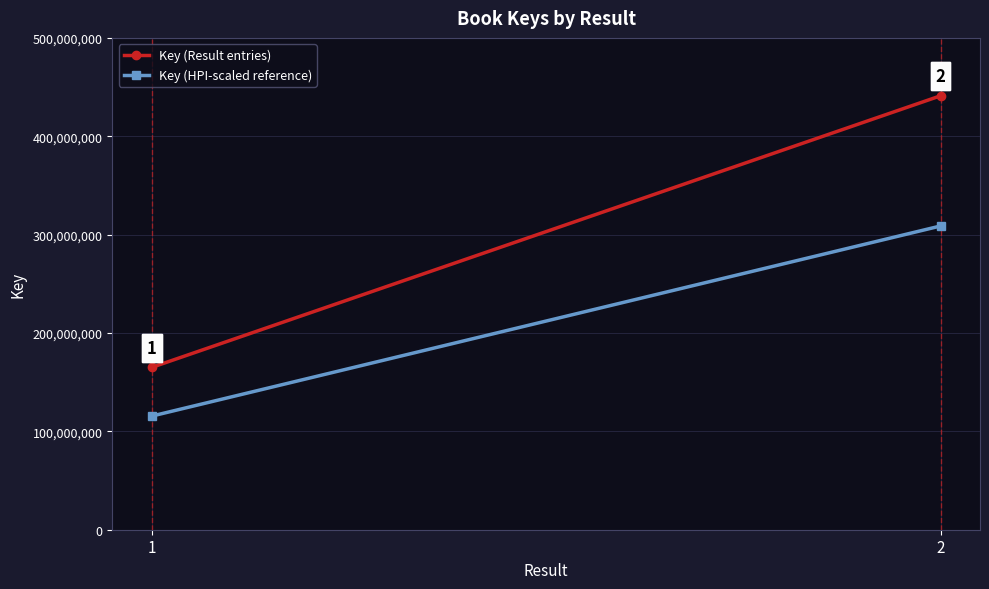

What is the minimum value for Key (Result entries)?

165023072.0